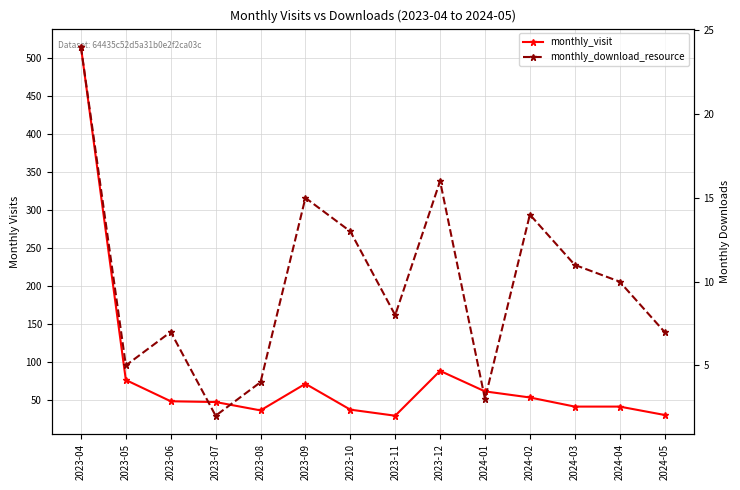

Reading left to right, transcribe all the data shown in this chart.

monthly_visit: 514	76	48	47	36	71	37	29	88	61	53	41	41	30
monthly_download_resource: 24	5	7	2	4	15	13	8	16	3	14	11	10	7